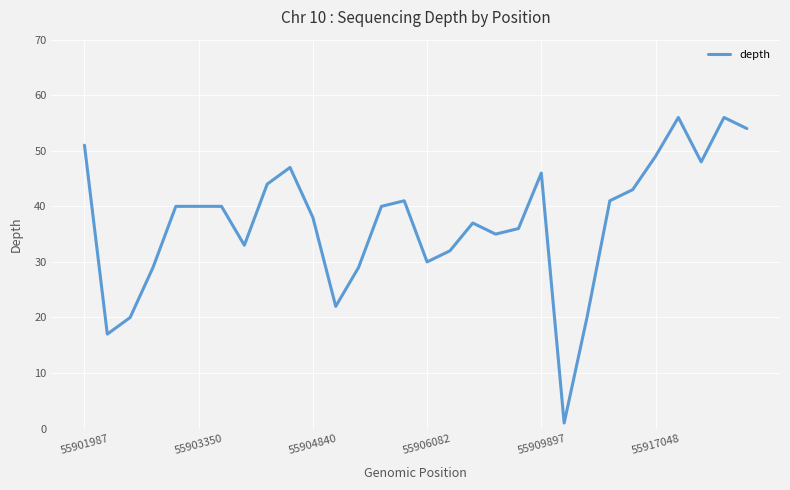

What is the maximum value shown in the chart?

56